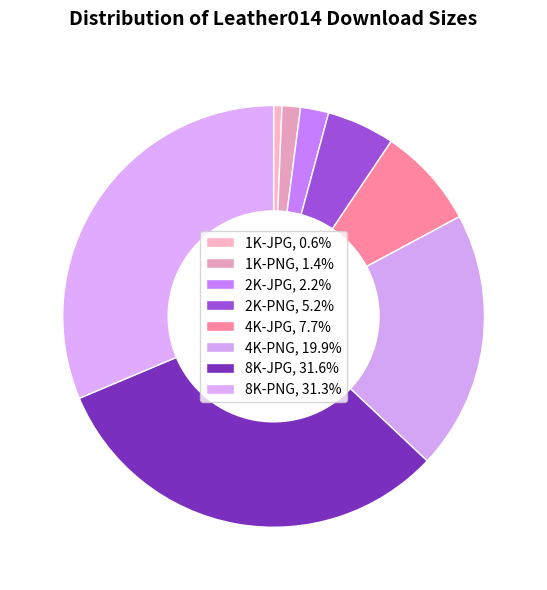

How many segments does this pie chart have?

8